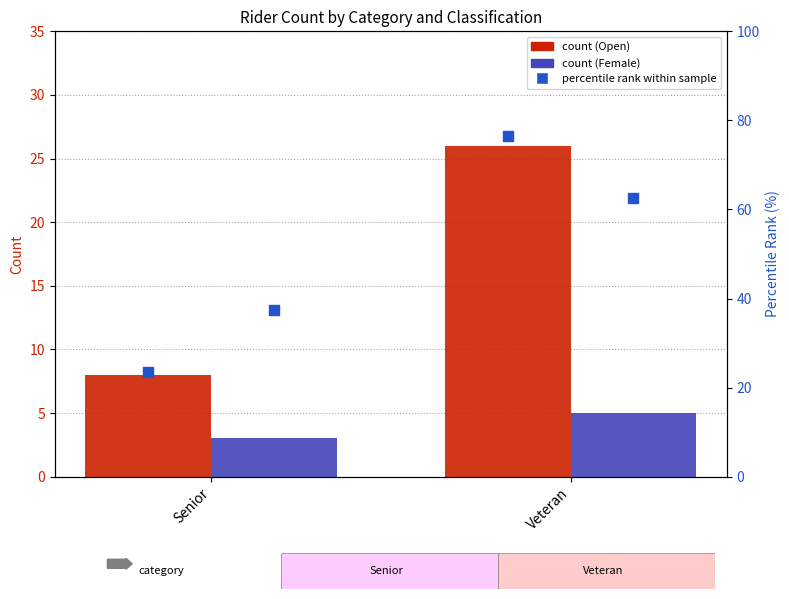

Which series contains the lowest Y value?

Female